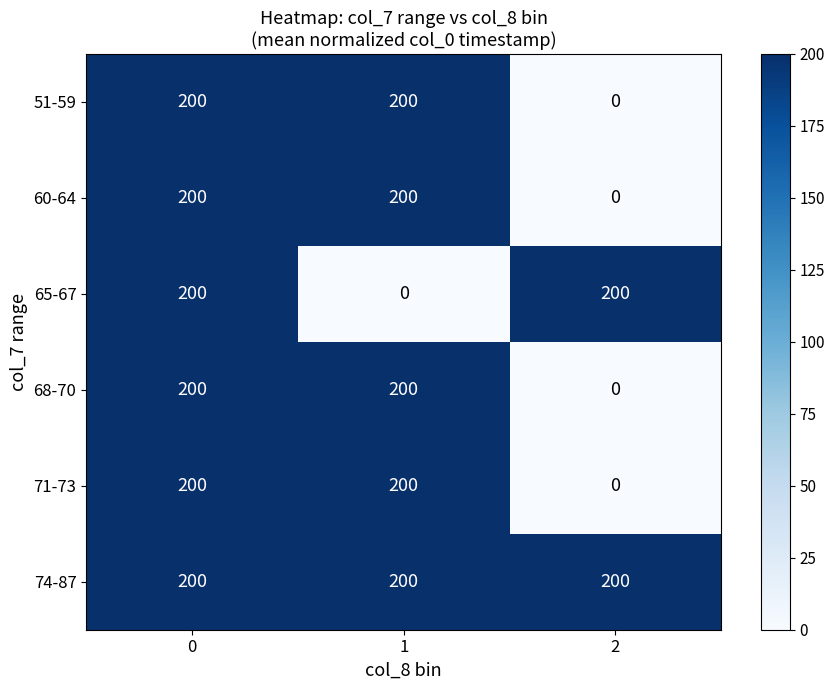

Reading left to right, transcribe all the data shown in this chart.

51-59: 0=200	1=200	2=0
60-64: 0=200	1=200	2=0
65-67: 0=200	1=0	2=200
68-70: 0=200	1=200	2=0
71-73: 0=200	1=200	2=0
74-87: 0=200	1=200	2=200